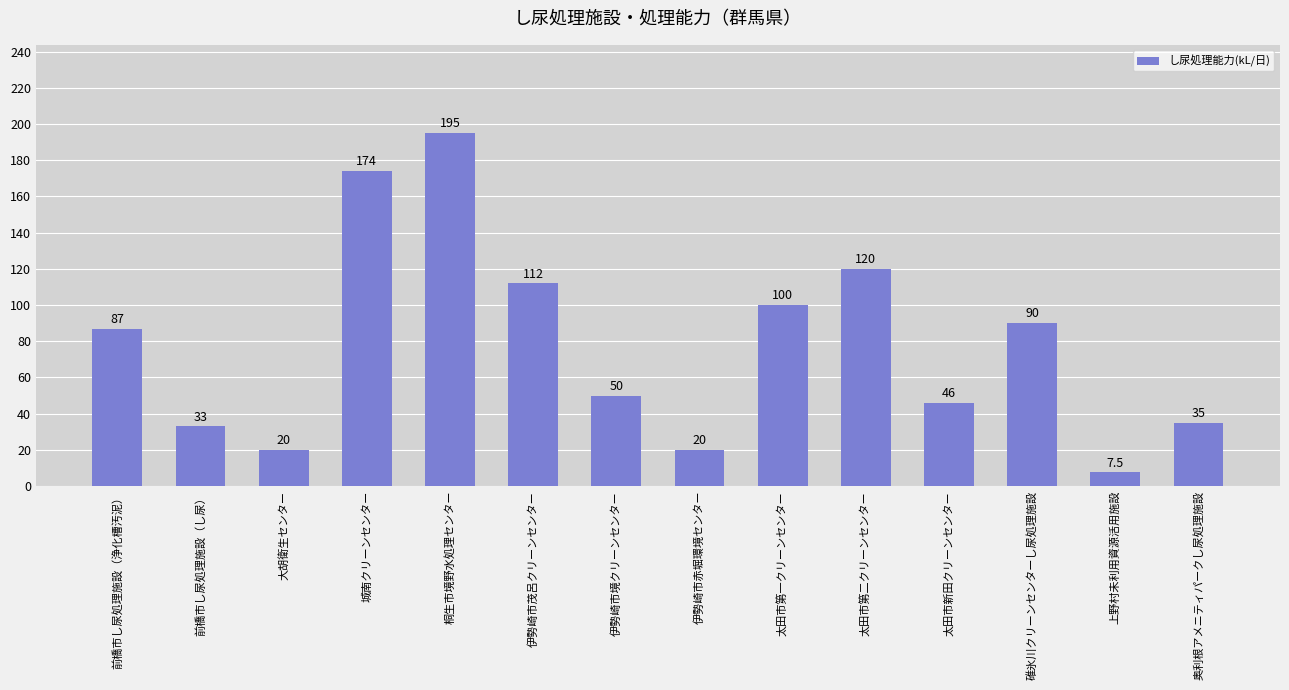

What is the approximate value at 城南クリーンセンター?

174.0